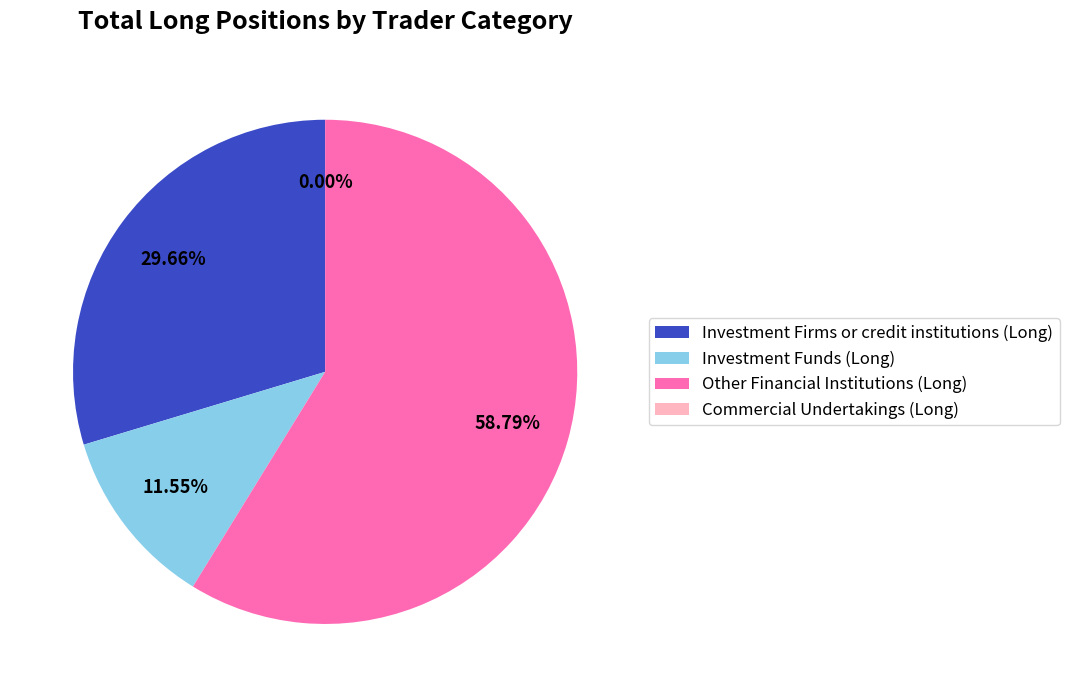

Which slice is the smallest?

Commercial Undertakings (Long)